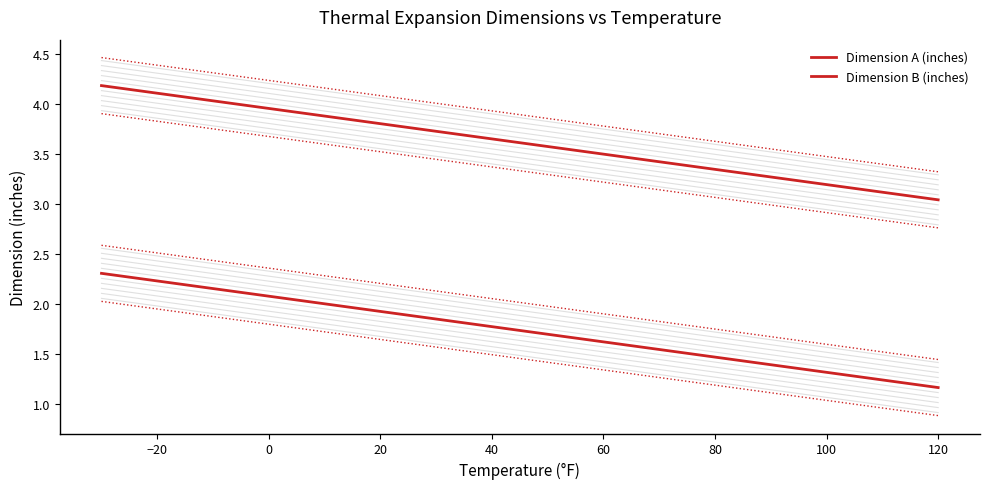

True or false: Dimension A (inches) and Dimension B (inches) intersect in this chart.

False